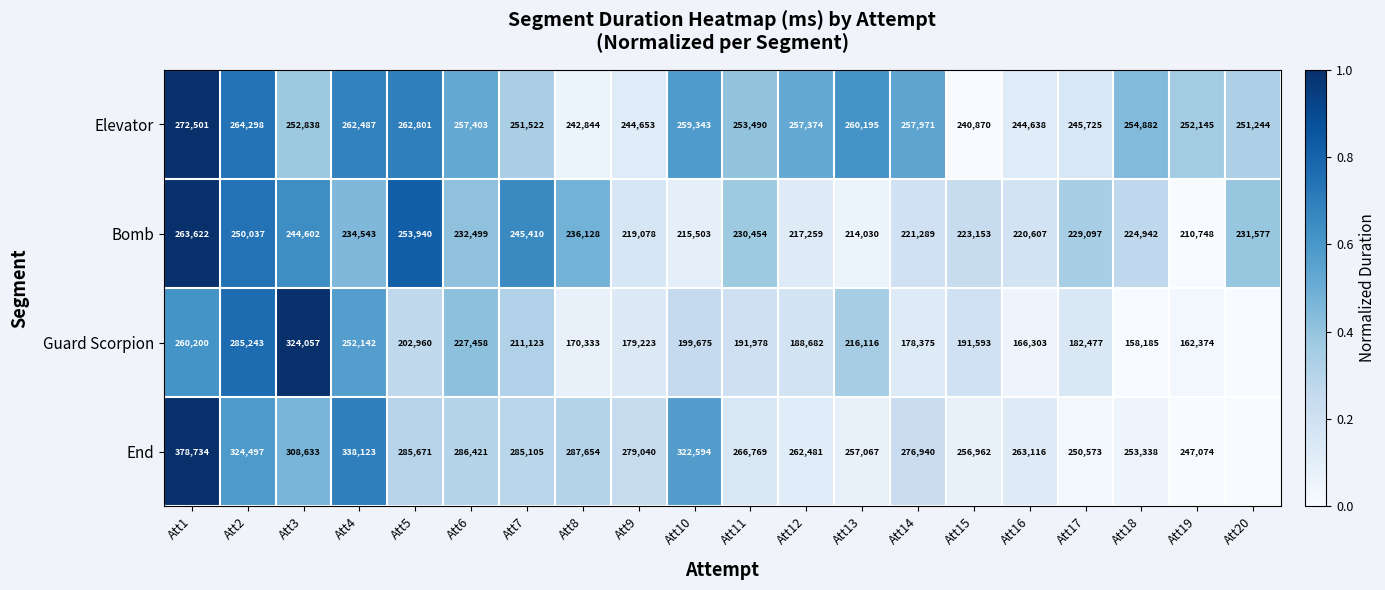

What is the difference between the highest and lowest values at Att12?

73799